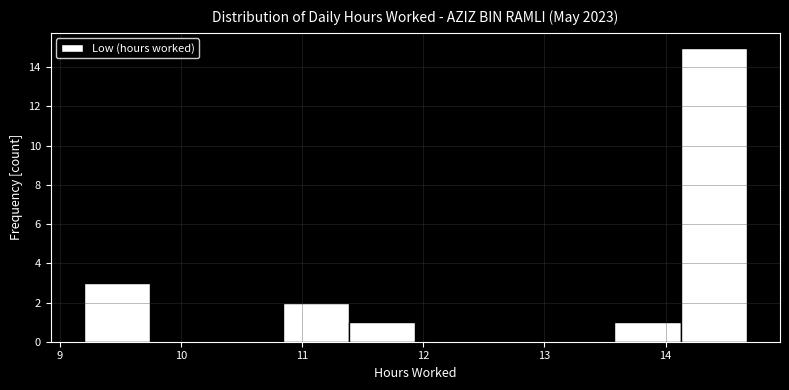

Over which range of the x-axis is the bar tallest?

14.1 to 14.7